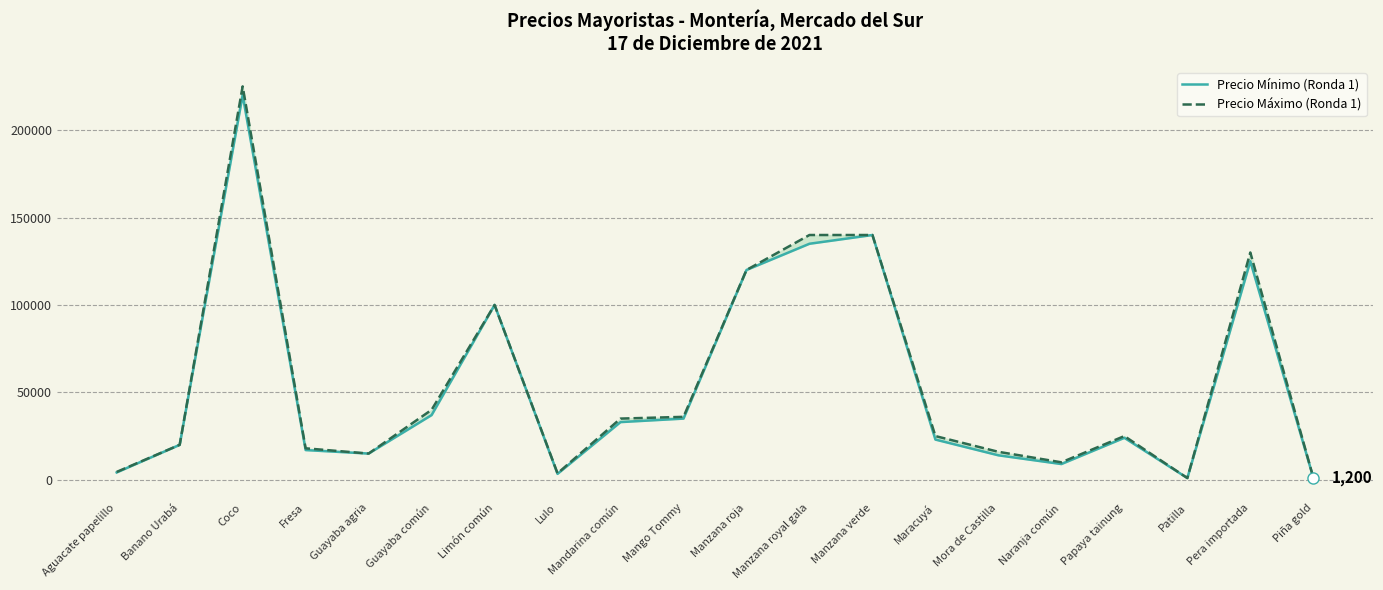

What is the value of the Precio Mínimo (Ronda 1) point at the 1st from the left?

4200